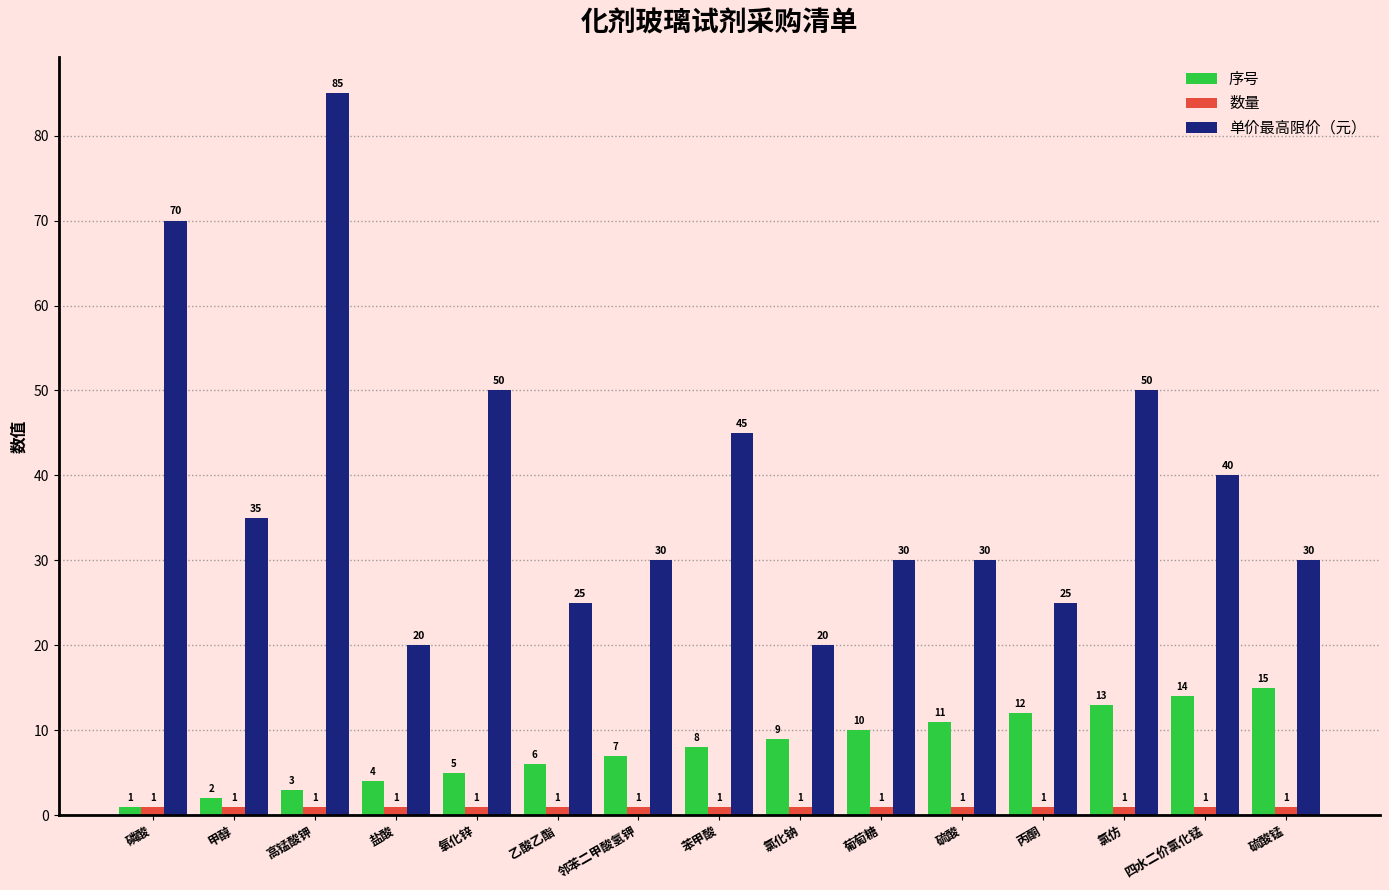

What is the smallest value displayed?

1